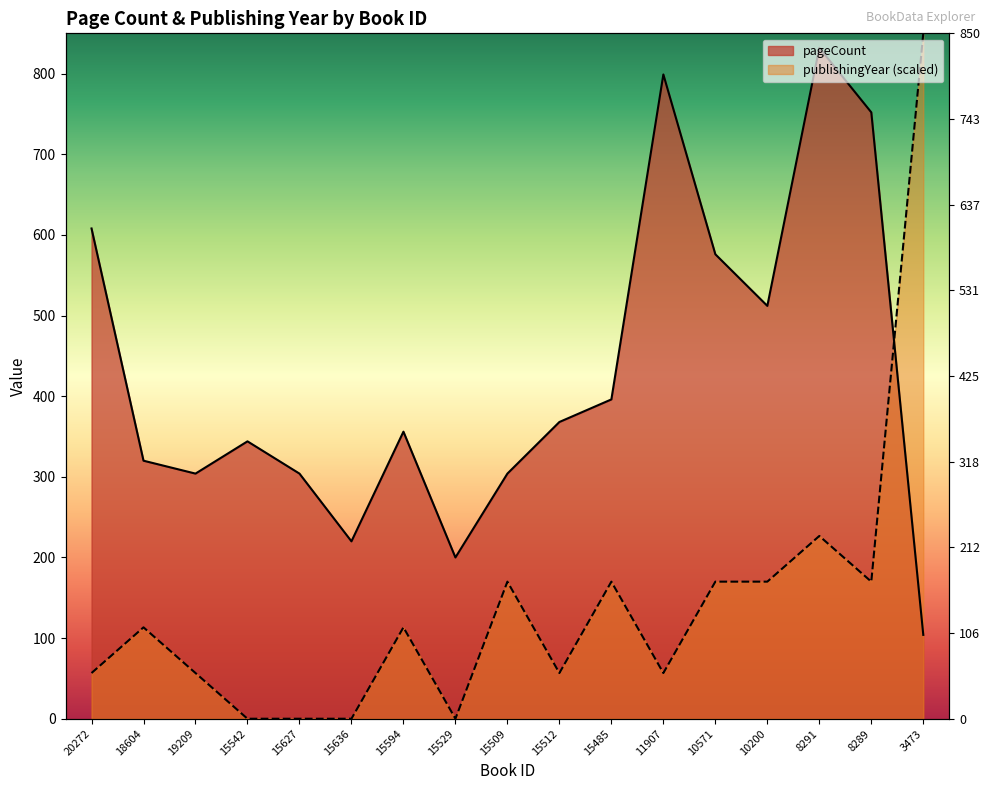

What is the difference between the second highest and minimum values in the publishingYear series?

226.7